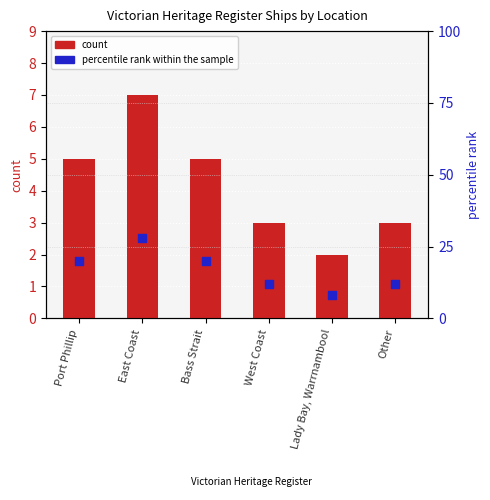

Which series has the largest total across all categories?

percentile rank within the sample